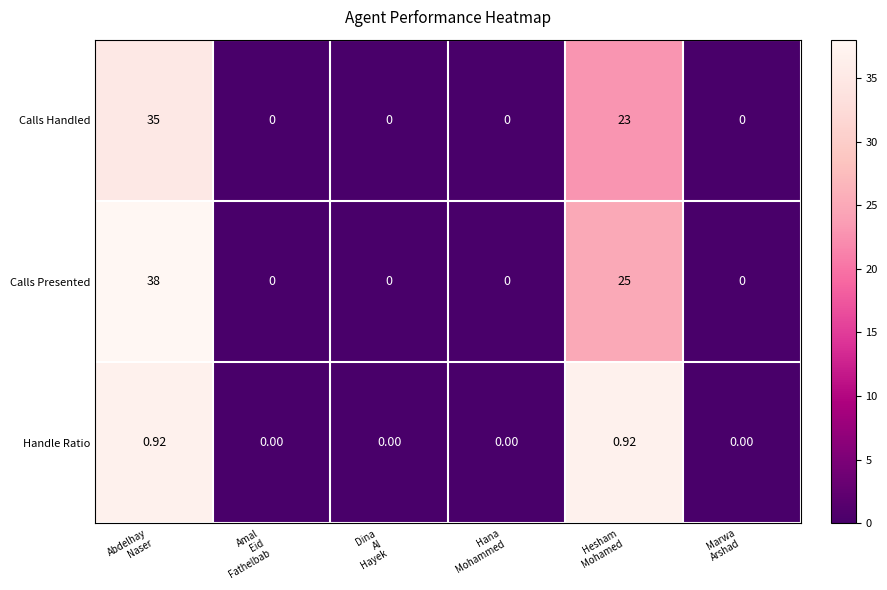

At Hesham
Mohamed, list the series in order from largest to smallest.

Calls Presented, Calls Handled, Handle Ratio